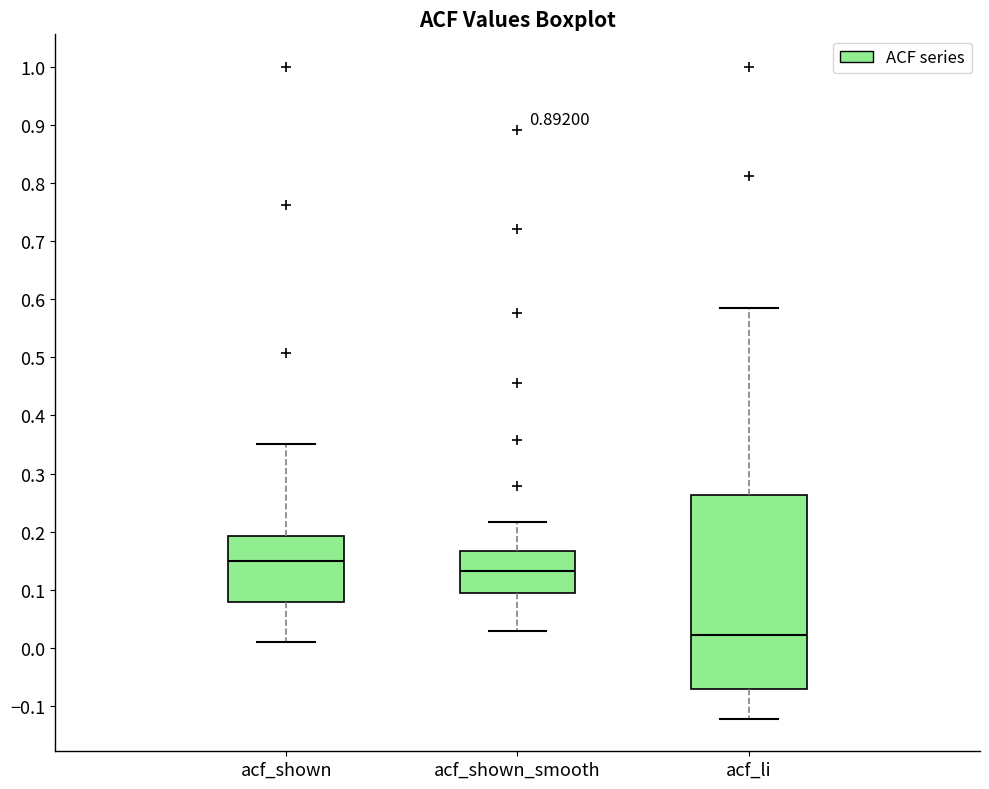

Reading left to right, transcribe this box plot: for each box, give where its median line is, the range the box spans, and where its two whiskers end, as read against the y-axis. The values are not printed on the chart, so give them approximately, as read against the axis.

acf_shown: median 0.15, box 0.08 to 0.19, whiskers 0.01 to 0.35
acf_shown_smooth: median 0.13, box 0.09 to 0.17, whiskers 0.03 to 0.22
acf_li: median 0.02, box -0.07 to 0.26, whiskers -0.12 to 0.59